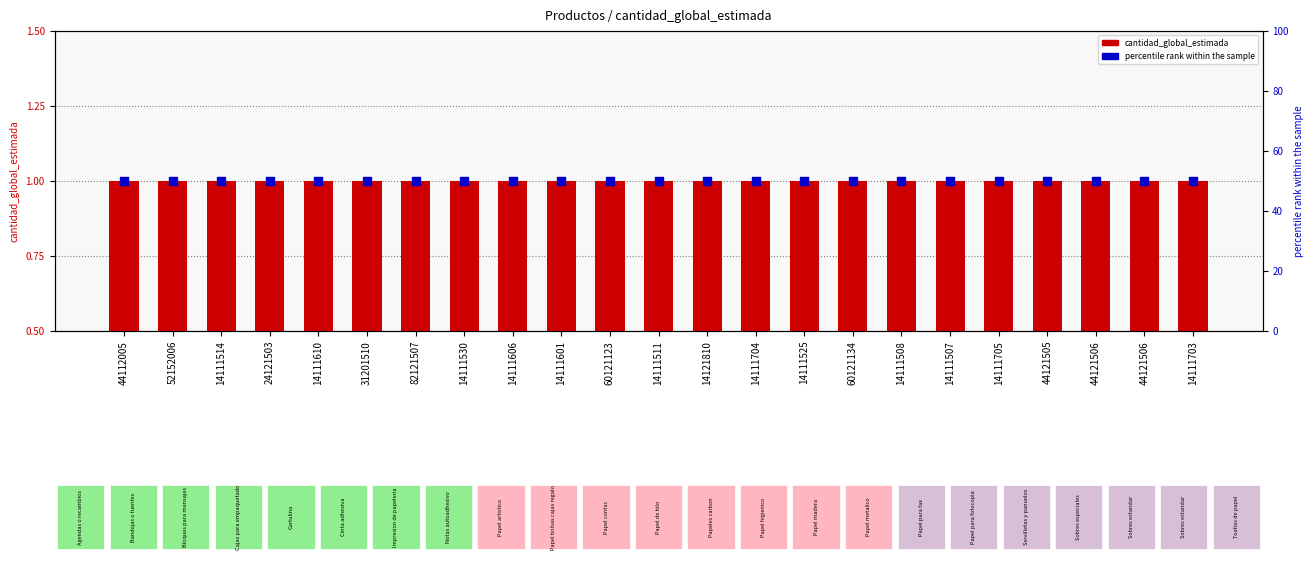

Is the value of cantidad_global_estimada at 44112005 greater than the value of percentile rank within the sample at 14111530?

No